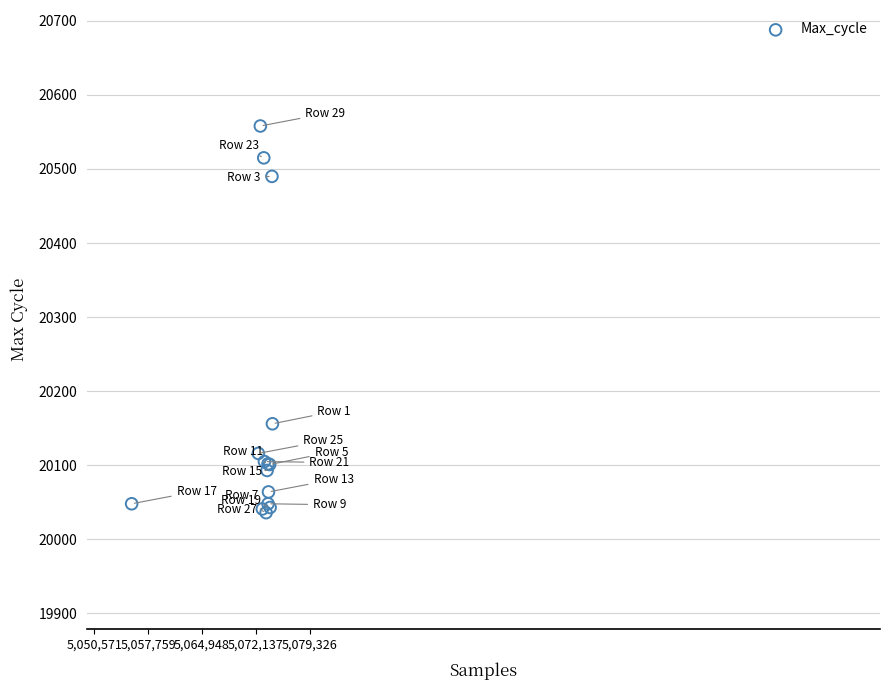

What Y value in the scatter plot is closest to 20297?

20156